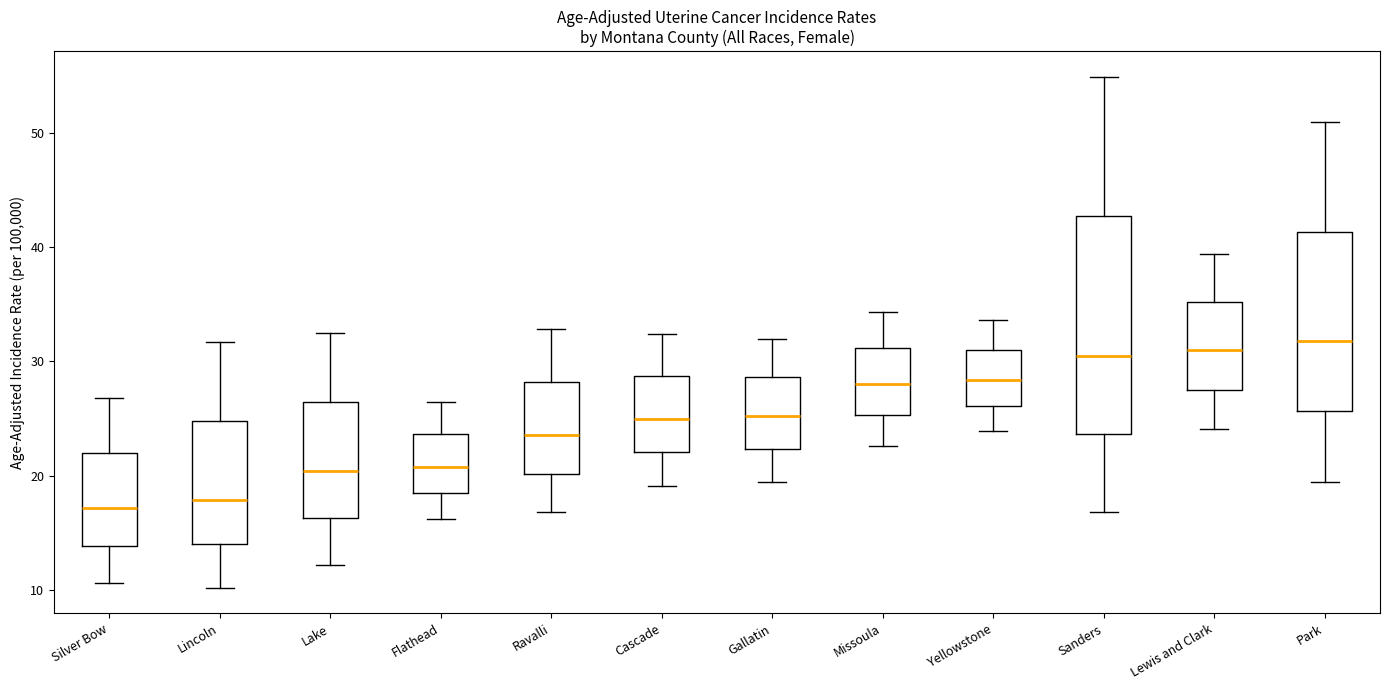

Where does the lower whisker of the box for Yellowstone end on the y-axis? The values are not printed on the chart, so give them approximately, as read against the axis.

24